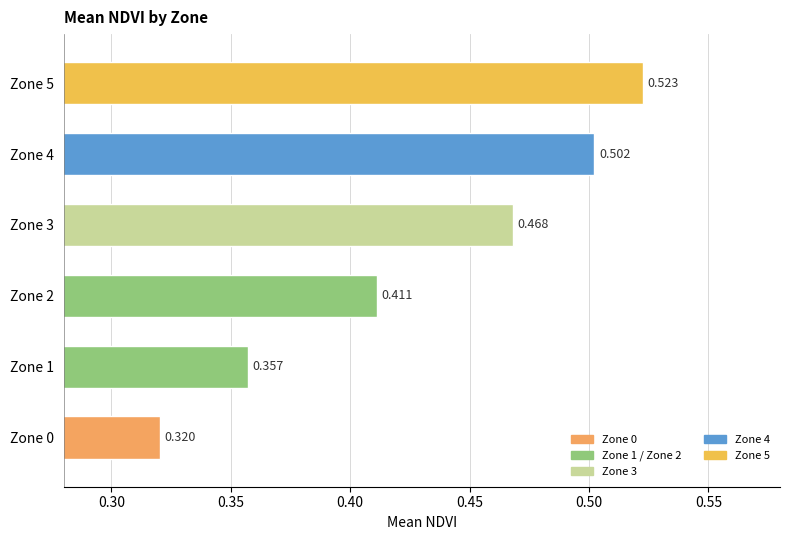

What is the sum of all values?

2.6